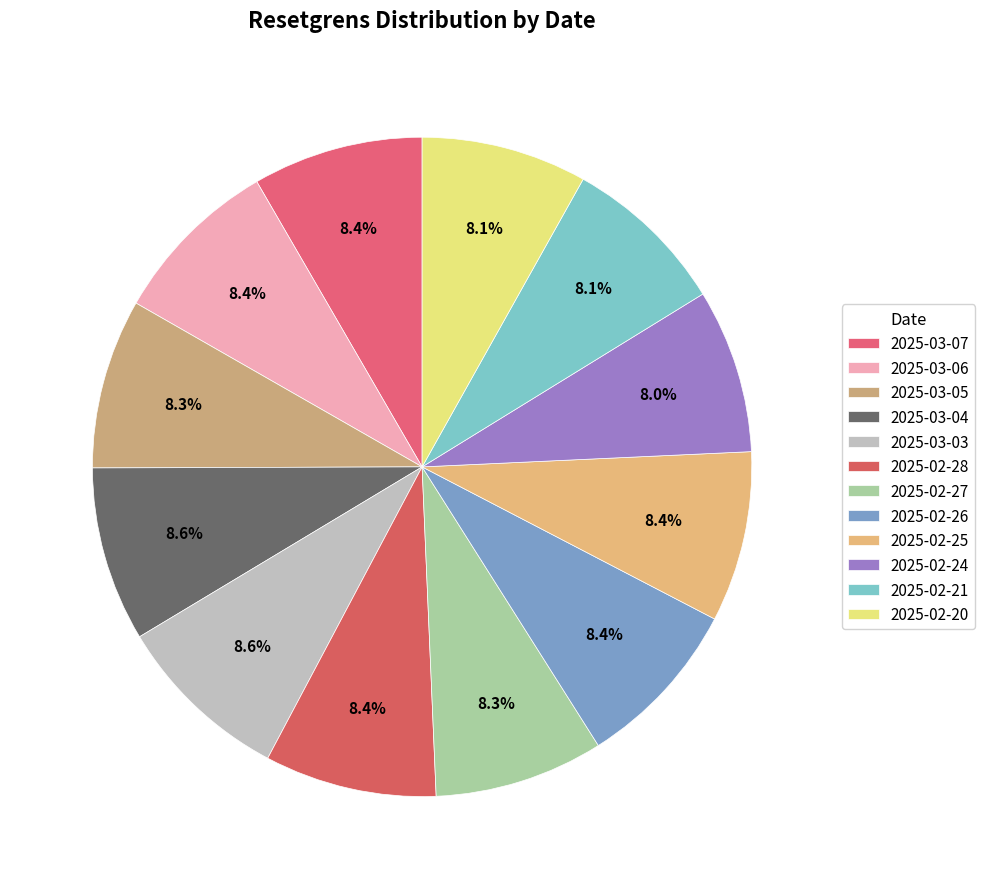

Combined, do 2025-03-03 and 2025-02-24 account for over 50%?

No